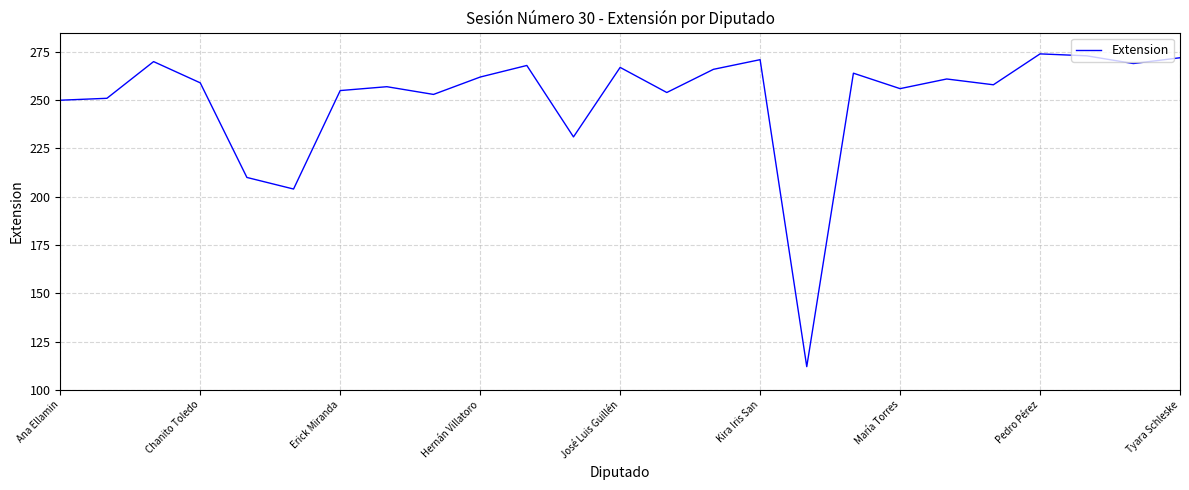

What is the greatest value displayed?

274